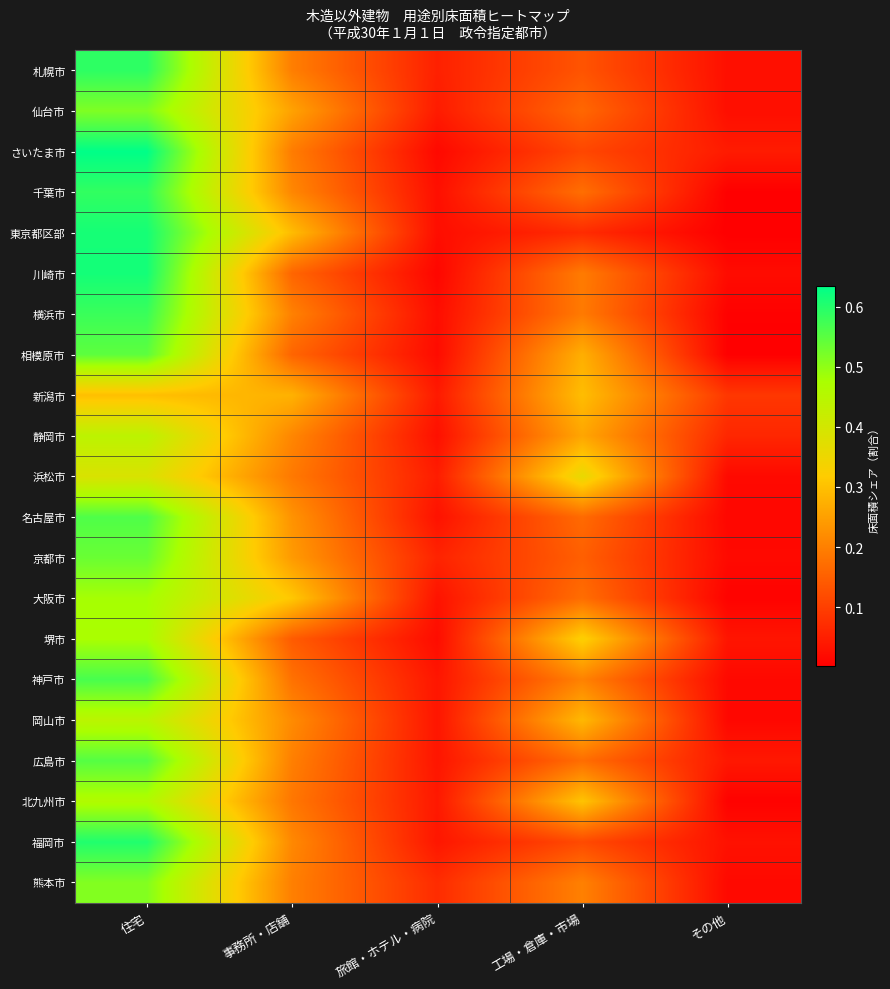

What is the spread (max minus min) of values at 事務所・店舗?

0.2